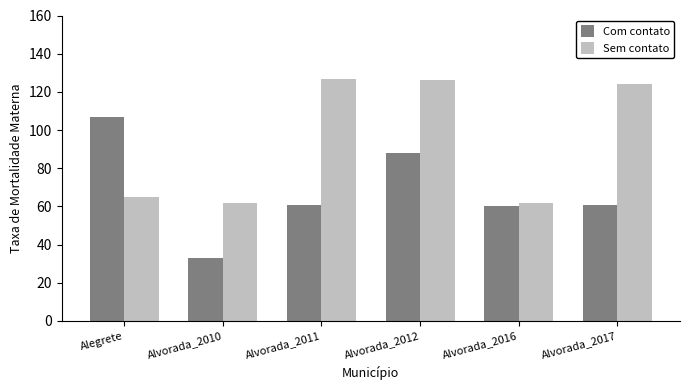

What is the highest value of the Sem contato series?

127